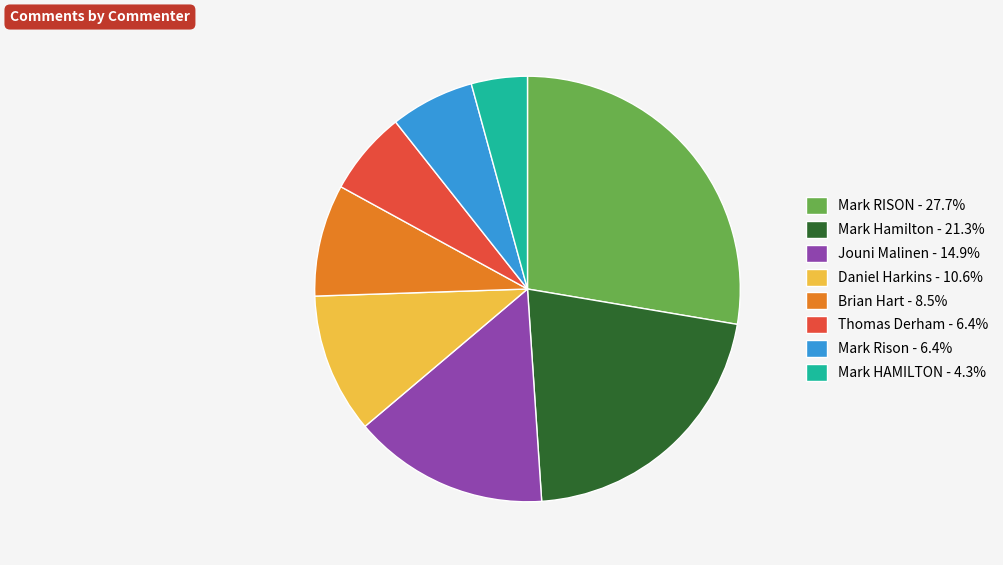

How many slices are in this pie chart?

8